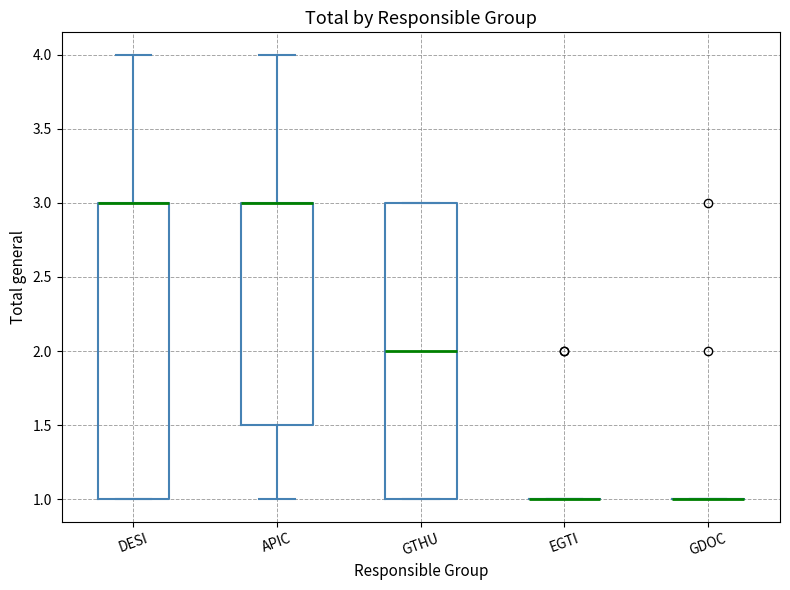

Reading left to right, read every box against the y-axis: the position of its median line, the range the box covers, and the ends of its whiskers. The values are not printed on the chart, so give them approximately, as read against the axis.

DESI: median 3.0 (drawn on the box's upper edge), box 1.0 to 3.0, whiskers 1.0 to 4.0
APIC: median 3.0 (drawn on the box's upper edge), box 1.5 to 3.0, whiskers 1.0 to 4.0
GTHU: median 2.0, box 1.0 to 3.0, whiskers 1.0 to 3.0
EGTI: box collapsed to a line at 1.0, whiskers 1.0 to 1.0
GDOC: box collapsed to a line at 1.0, whiskers 1.0 to 1.0